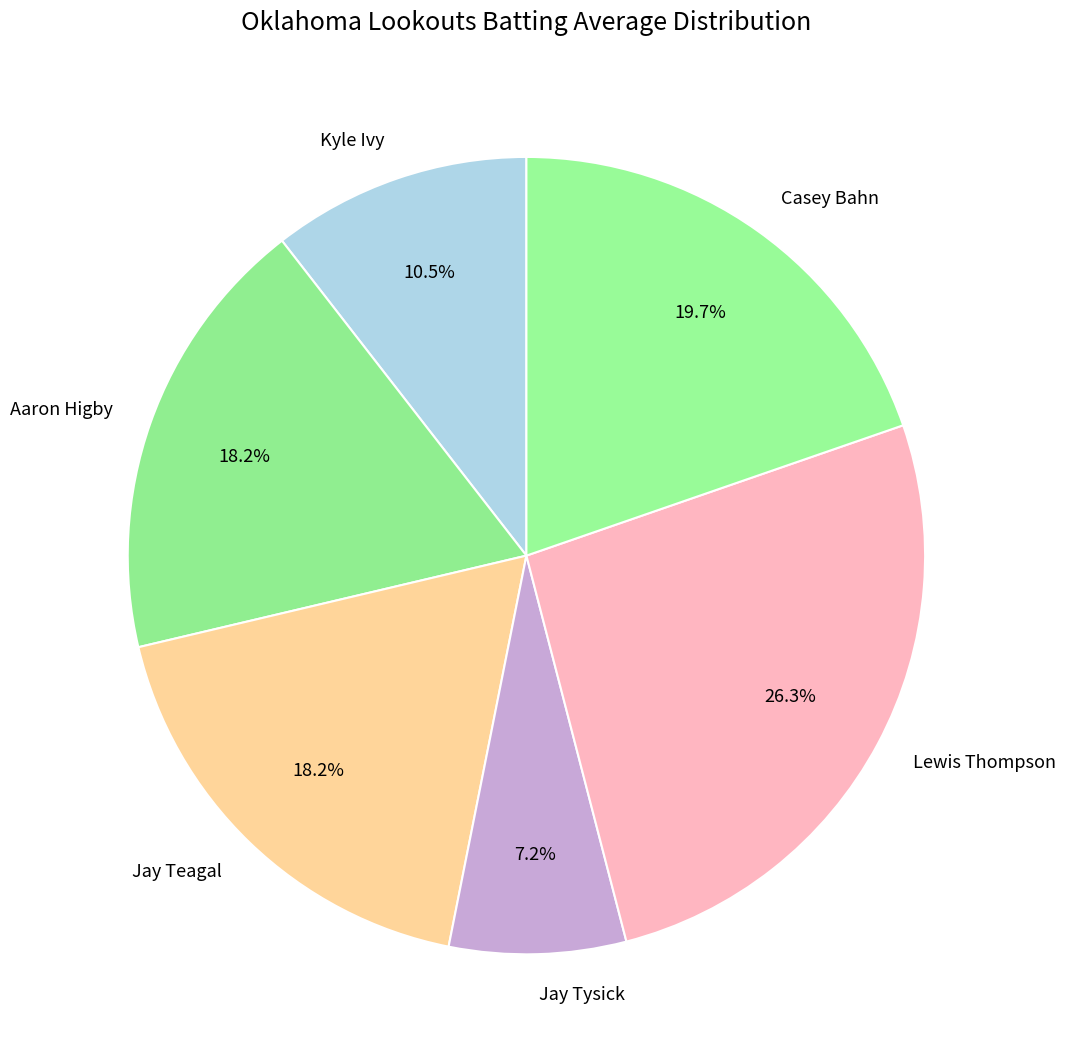

True or false: Kyle Ivy accounts for 1% of the total.

False